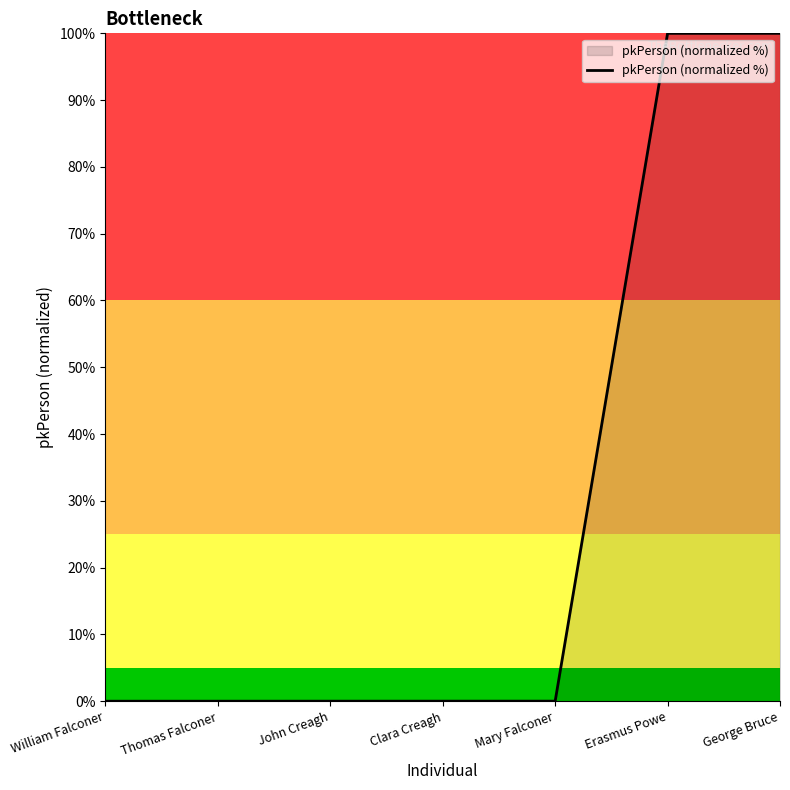

True or false: the data shows 100.0 at George Bruce.

True